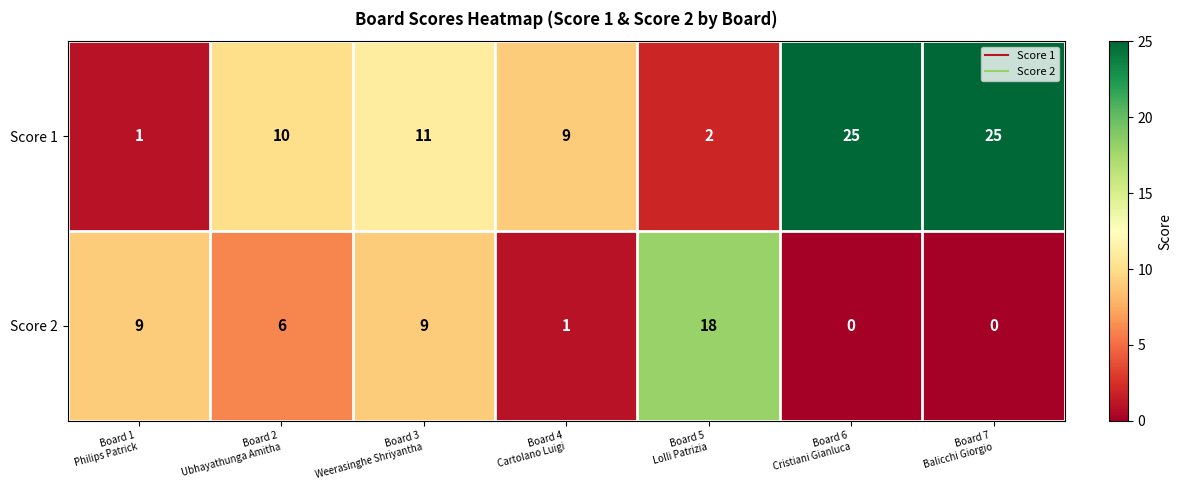

List the series in order of their peak value, lowest first.

Score 2, Score 1